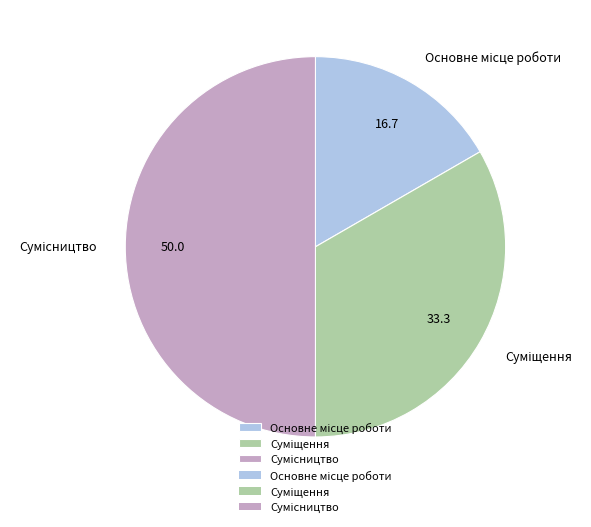

To the nearest percent, what is the combined percentage of Сумісництво and Суміщення?

83%